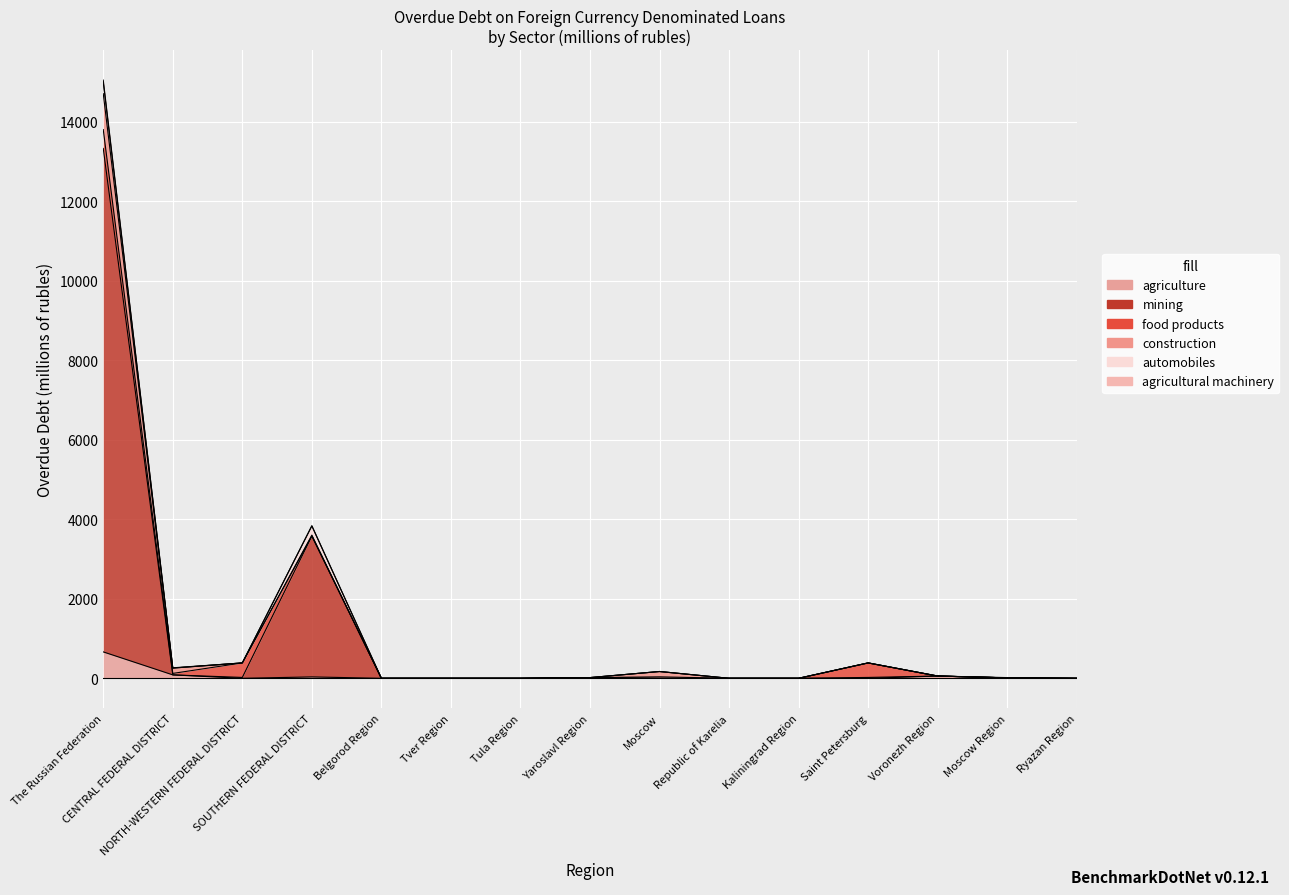

What are all the series names shown in the legend?

agriculture, mining, food products, construction, automobiles, agricultural machinery